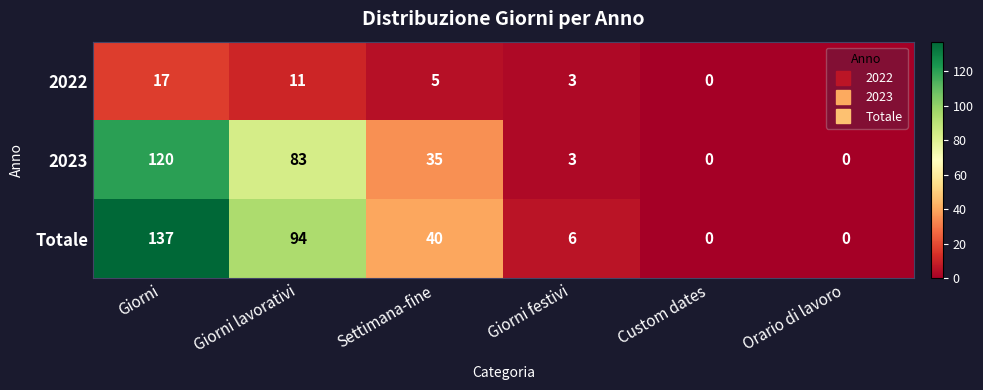

List the series in order of their peak value, lowest first.

2022, 2023, Totale